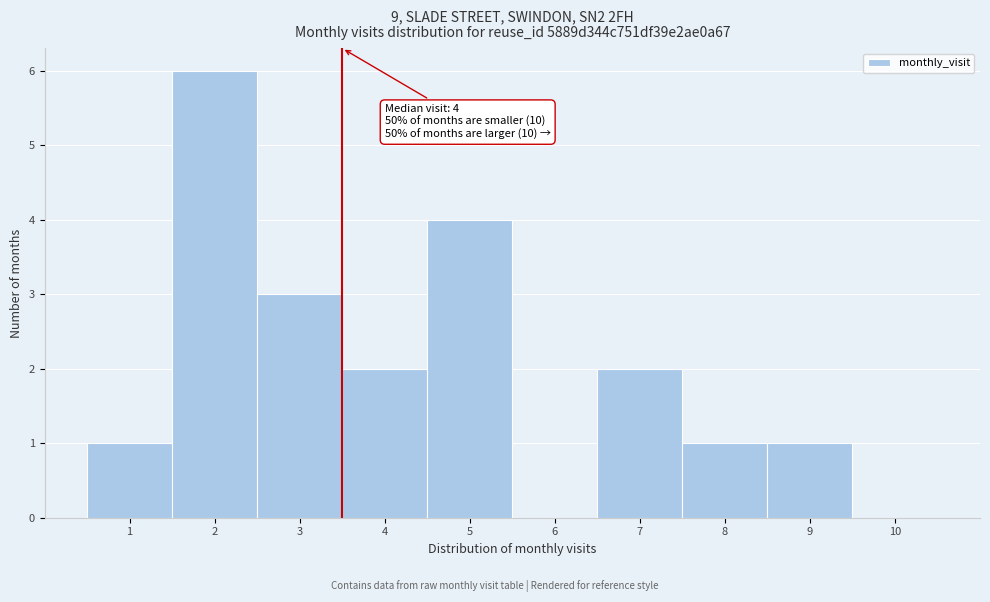

Which range on the x-axis has the tallest bar?

1.5 to 2.5